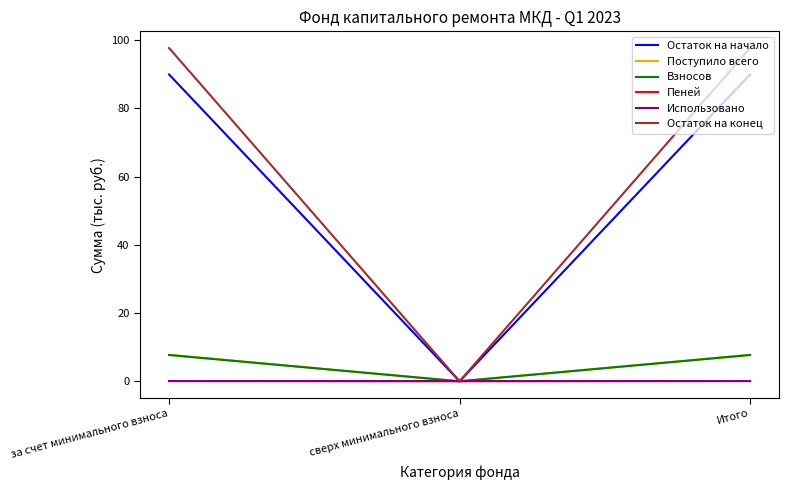

What are all the series names shown in the legend?

Остаток на начало, Поступило всего, Взносов, Пеней, Использовано, Остаток на конец